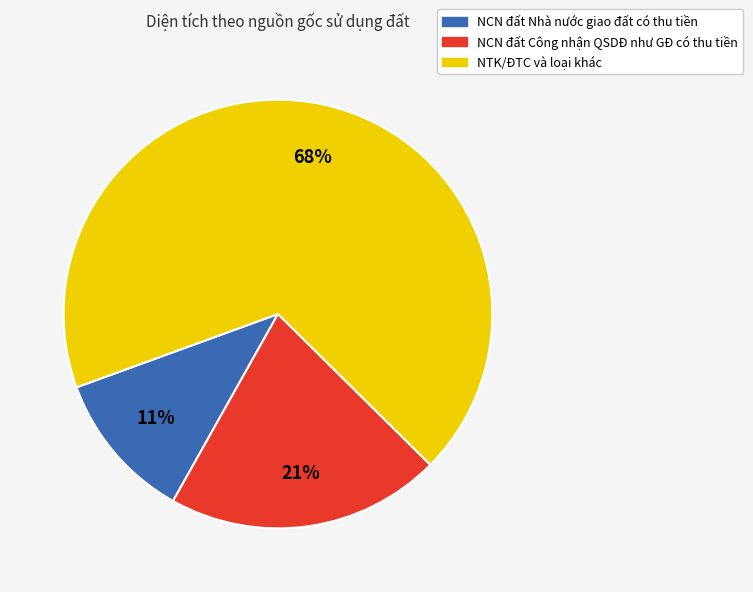

Is there any slice that represents more than half of the pie?

Yes